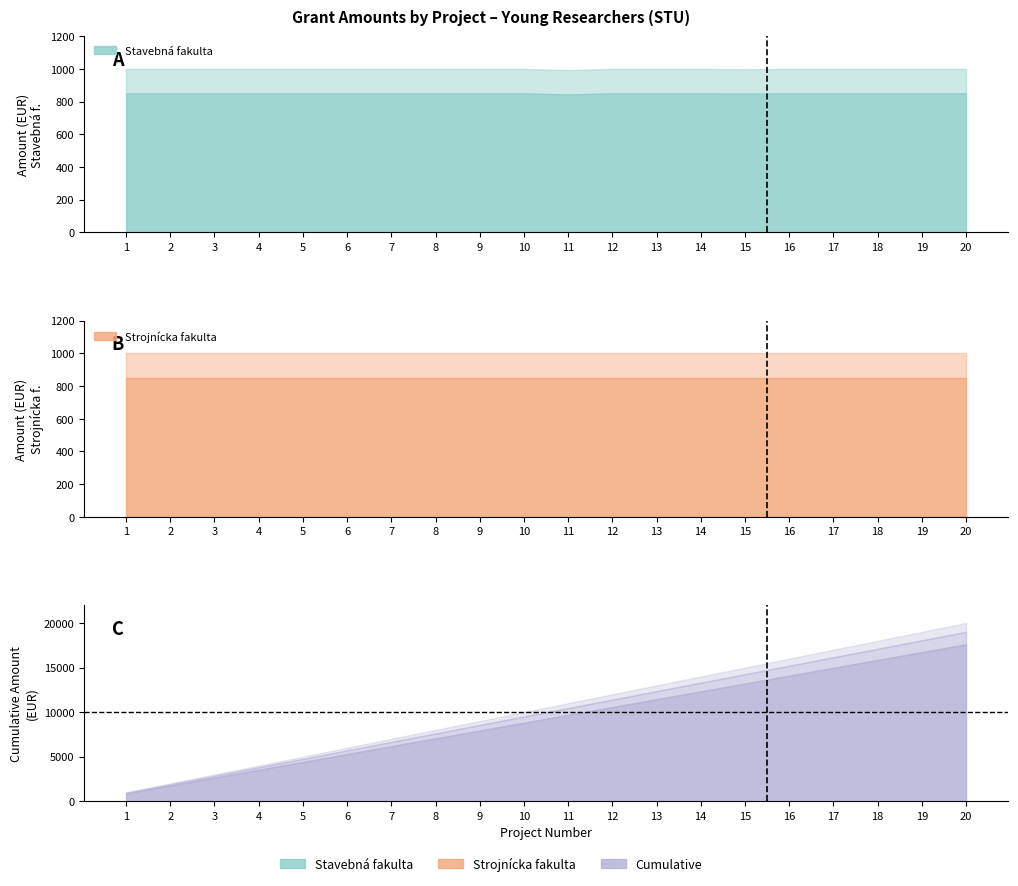

Where is Strojnícka fakulta nearest to the value 1000?

1